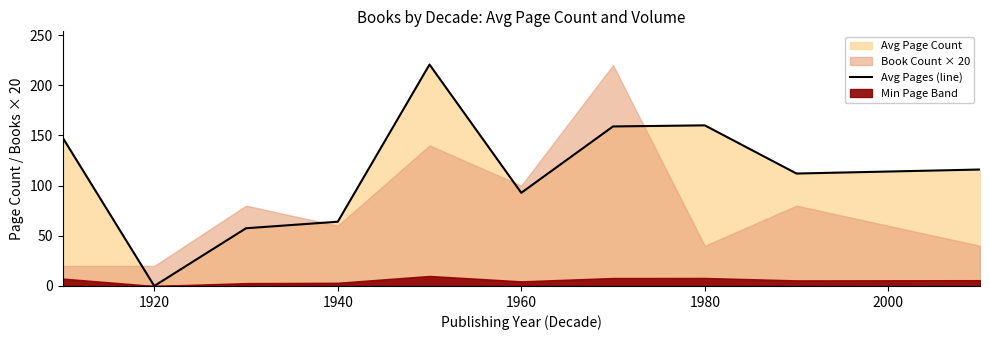

What is the highest value of the Avg Pages (line) series?

220.6